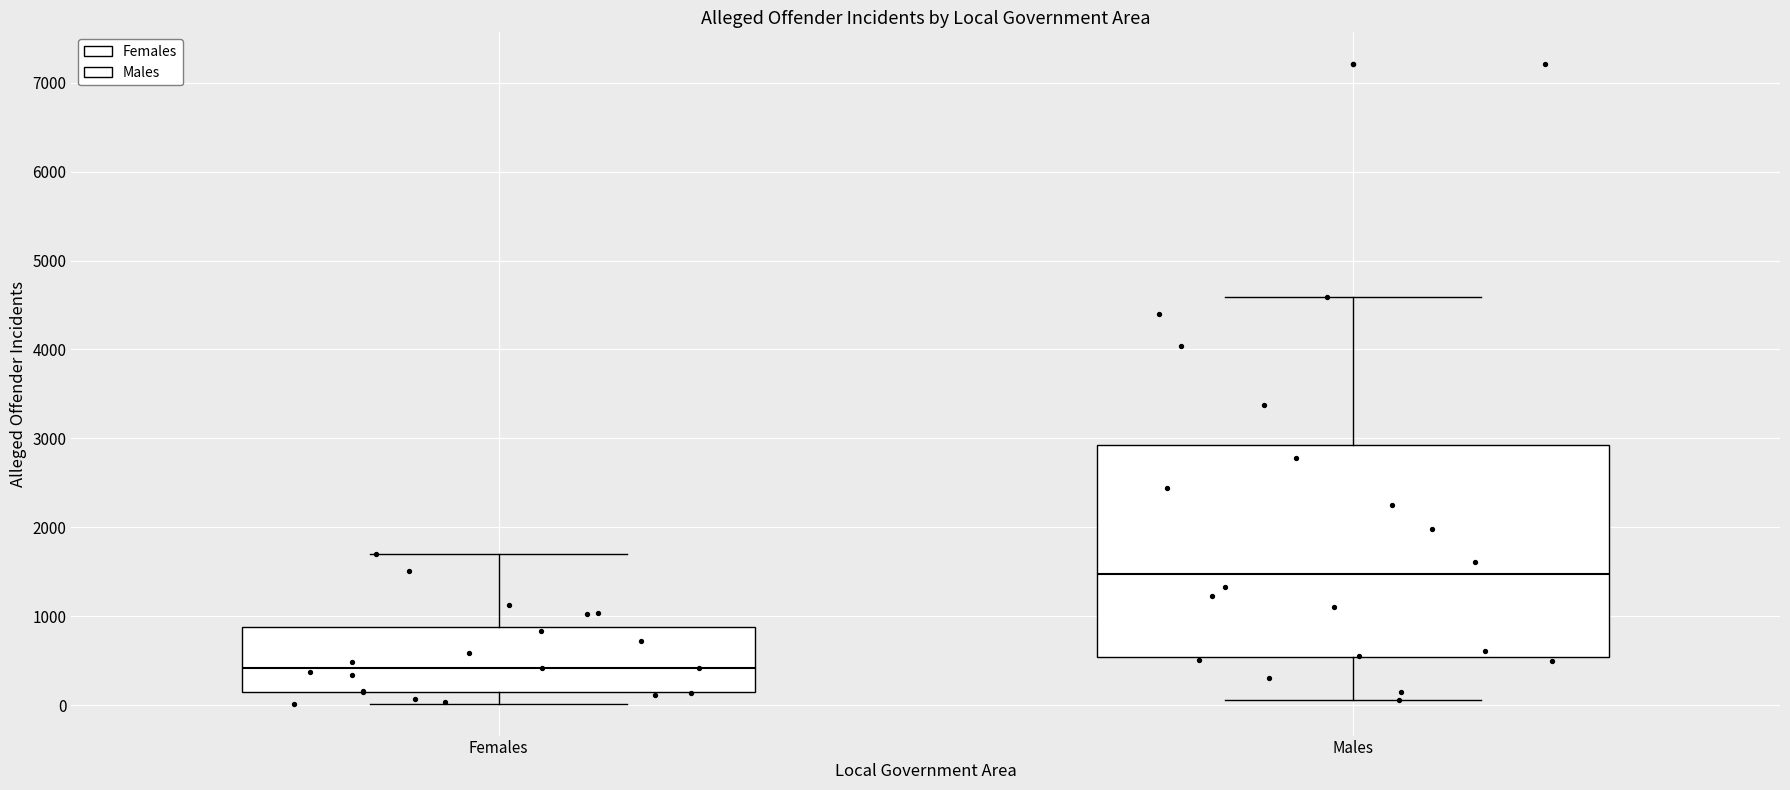

Reading left to right, read every box against the y-axis: the position of its median line, the range the box covers, and the ends of its whiskers. The values are not printed on the chart, so give them approximately, as read against the axis.

Females: median 400, box 100 to 900, whiskers 0 to 1700
Males: median 1500, box 500 to 2900, whiskers 100 to 4600